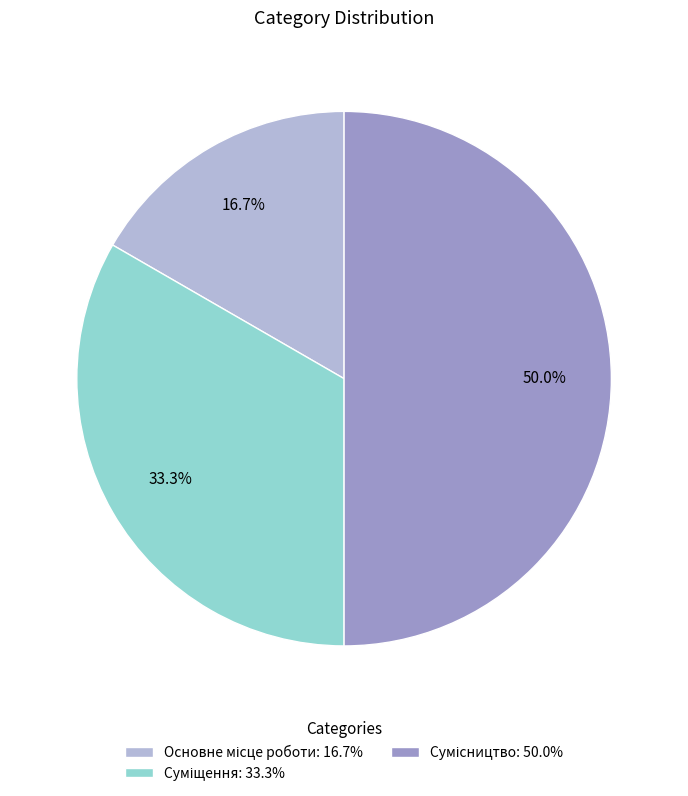

The Суміщення slice represents 47% of the pie. True or false?

False